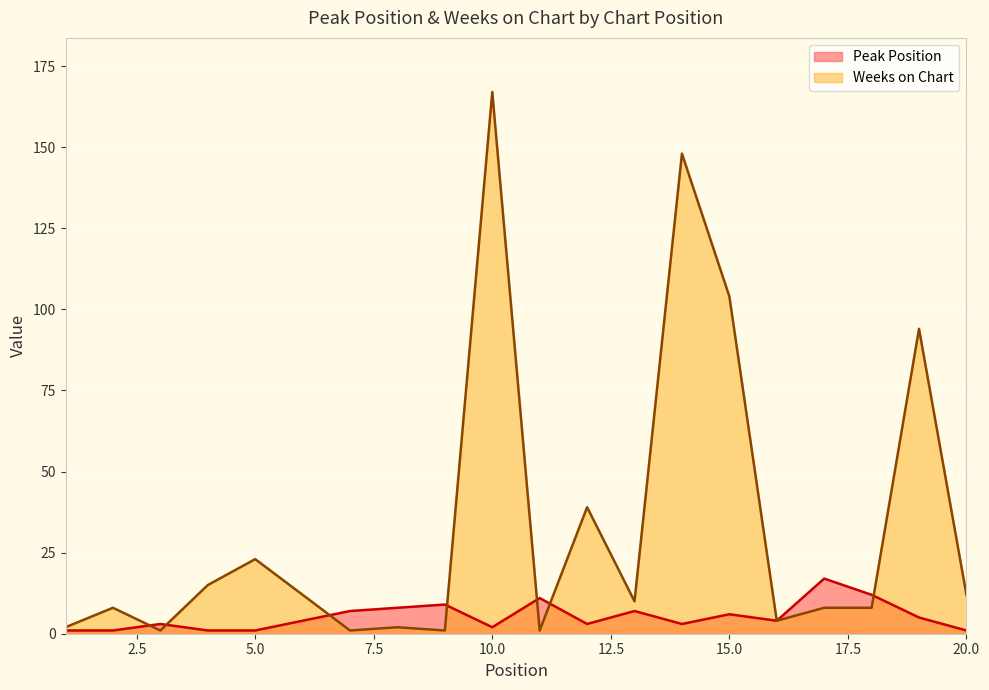

True or false: Peak Position and Weeks on Chart intersect in this chart.

True